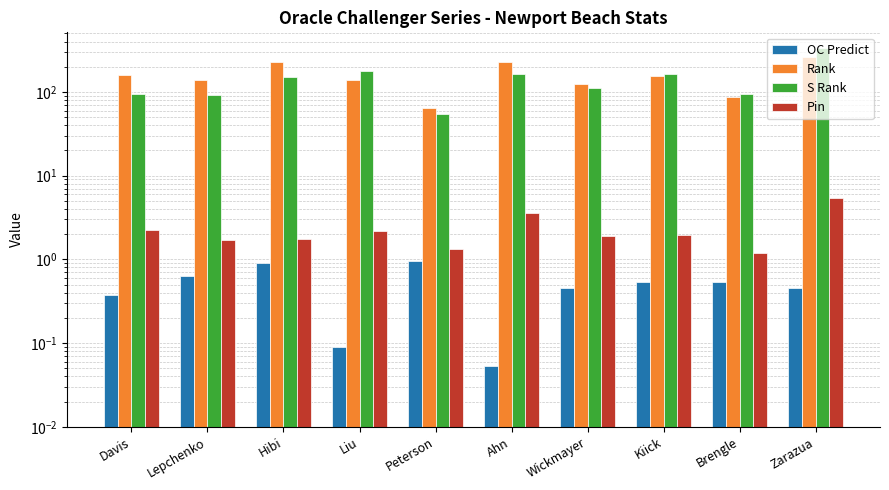

What is the difference between the OC Predict values at Brengle and Wickmayer?

0.1